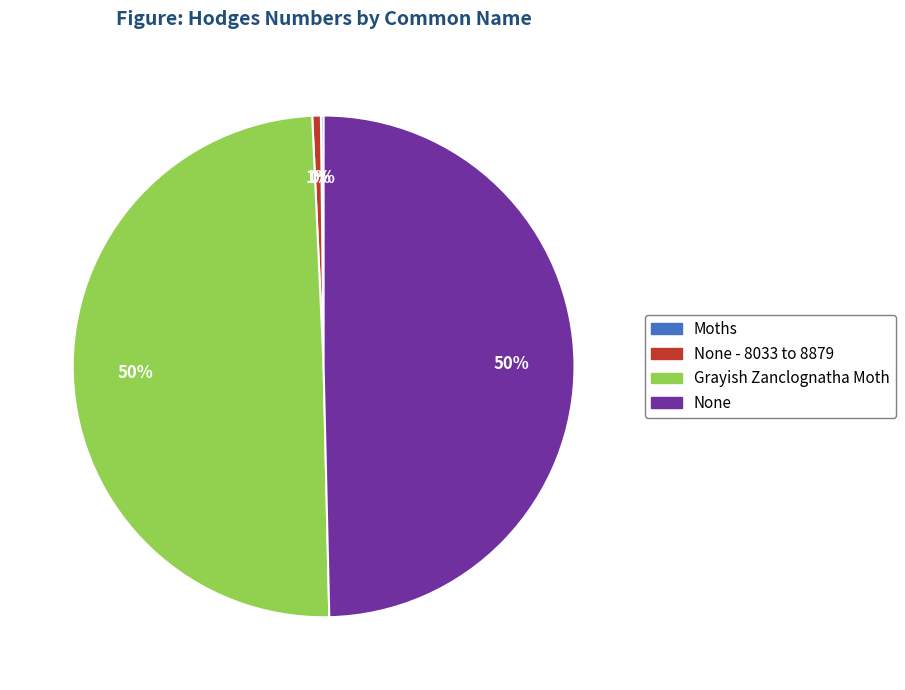

Is there a majority slice in this chart?

No